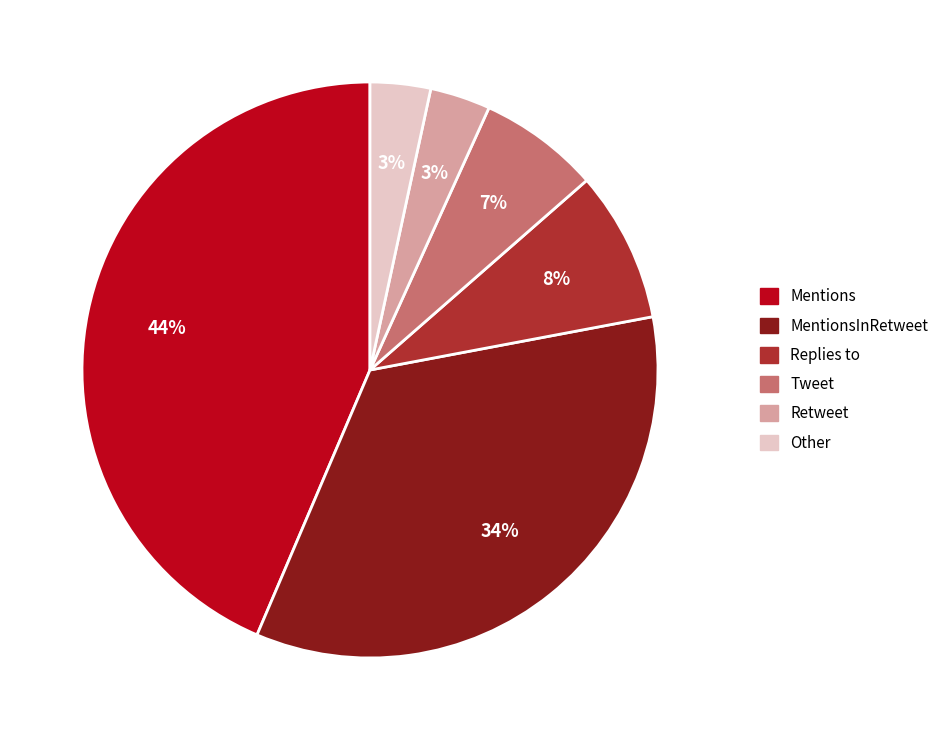

Is there a majority slice in this chart?

No